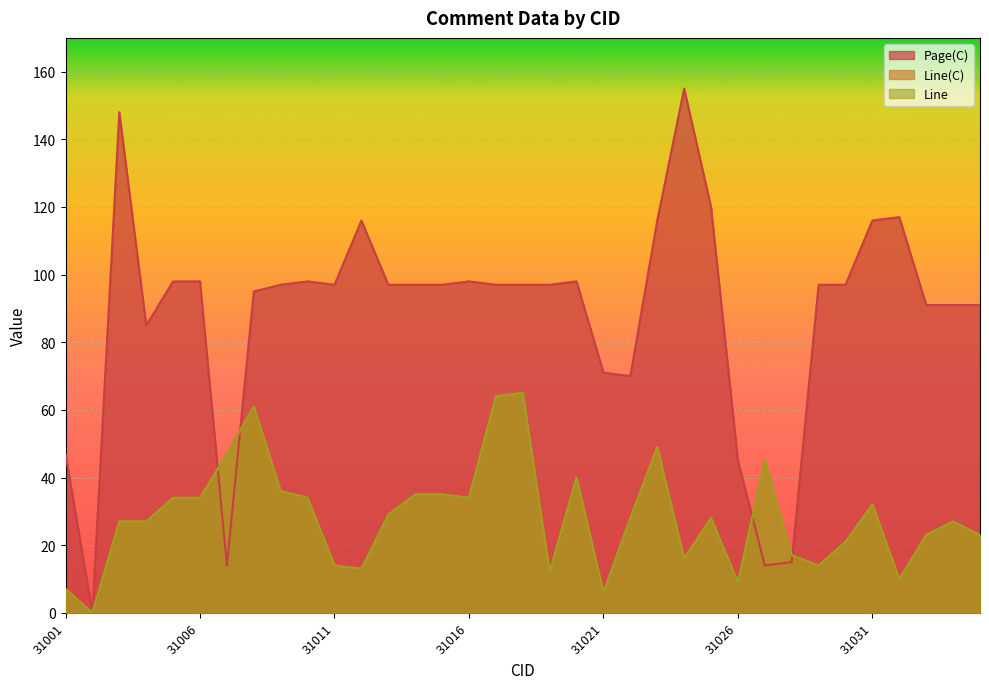

Which series has the largest total across all categories?

Page(C)